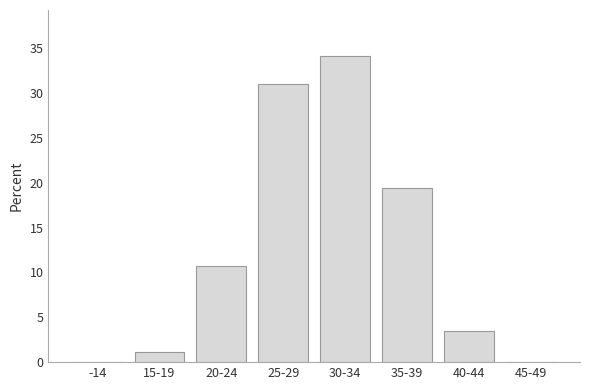

What is the greatest value displayed?

34.1